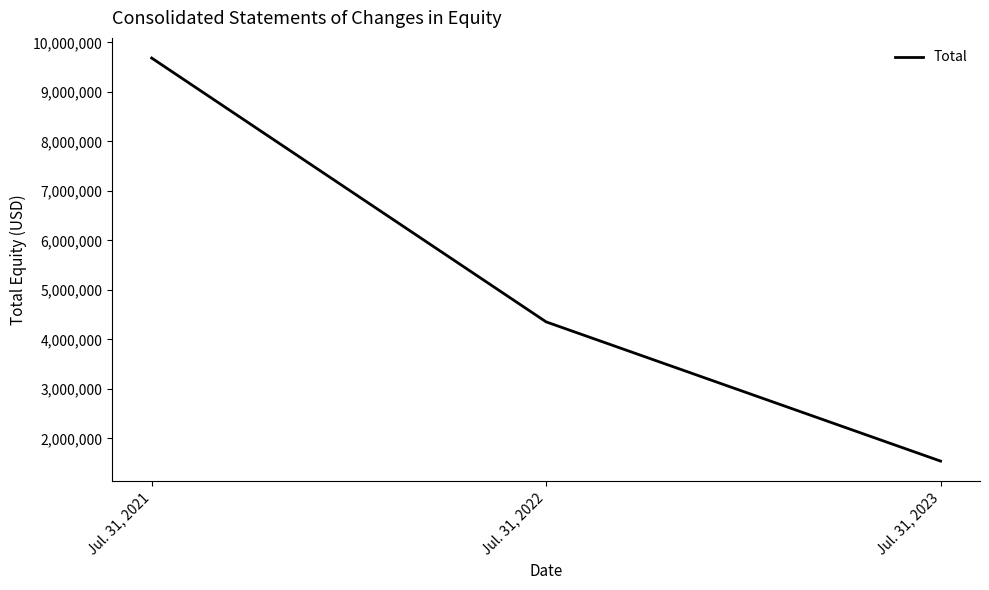

What is the ratio of the value at Jul. 31, 2022 to the value at Jul. 31, 2021?

0.4